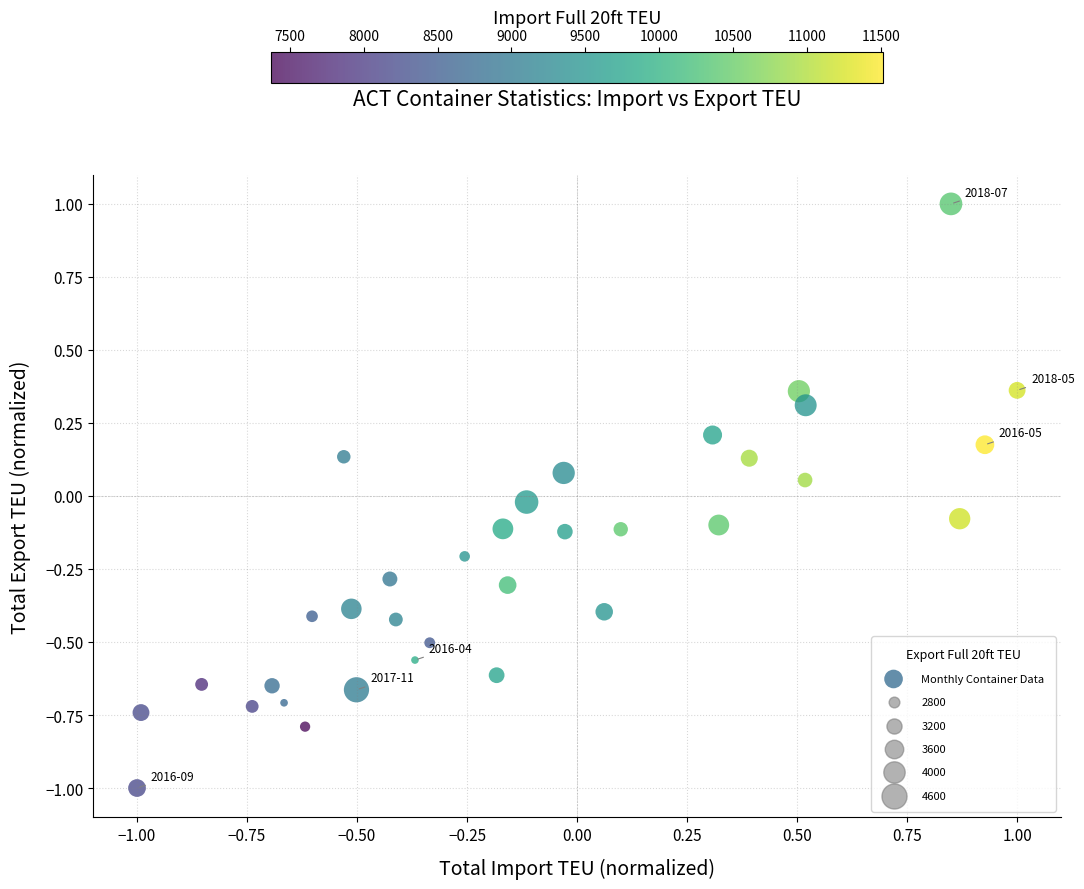

What is the range of X values (max minus min)?

2.0